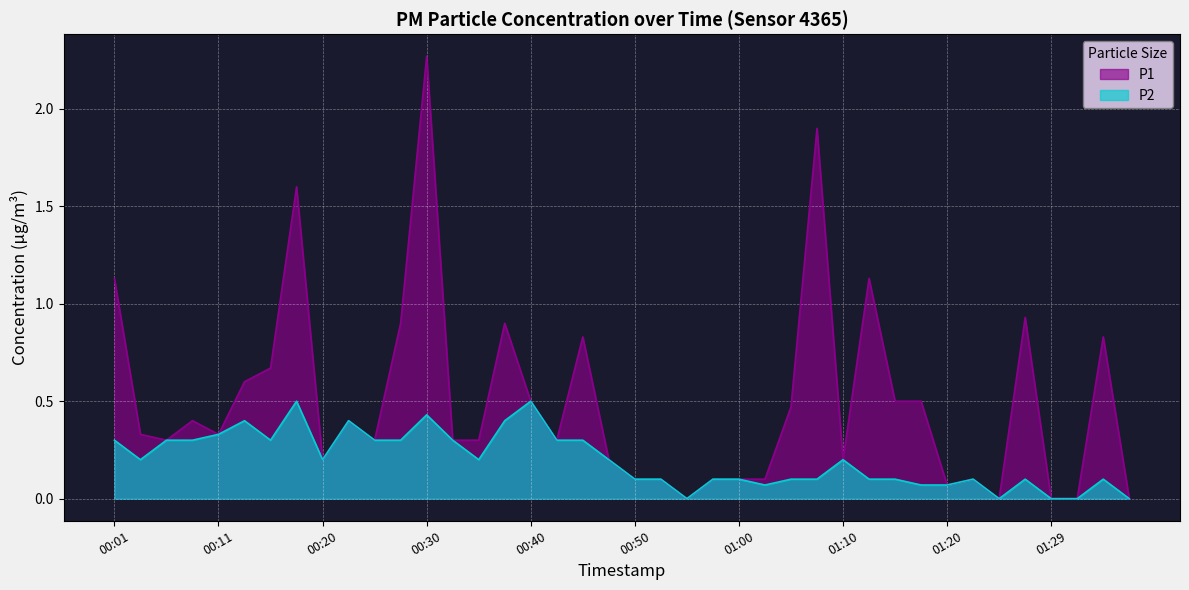

What is the label of the 12th point from the right?

01:10